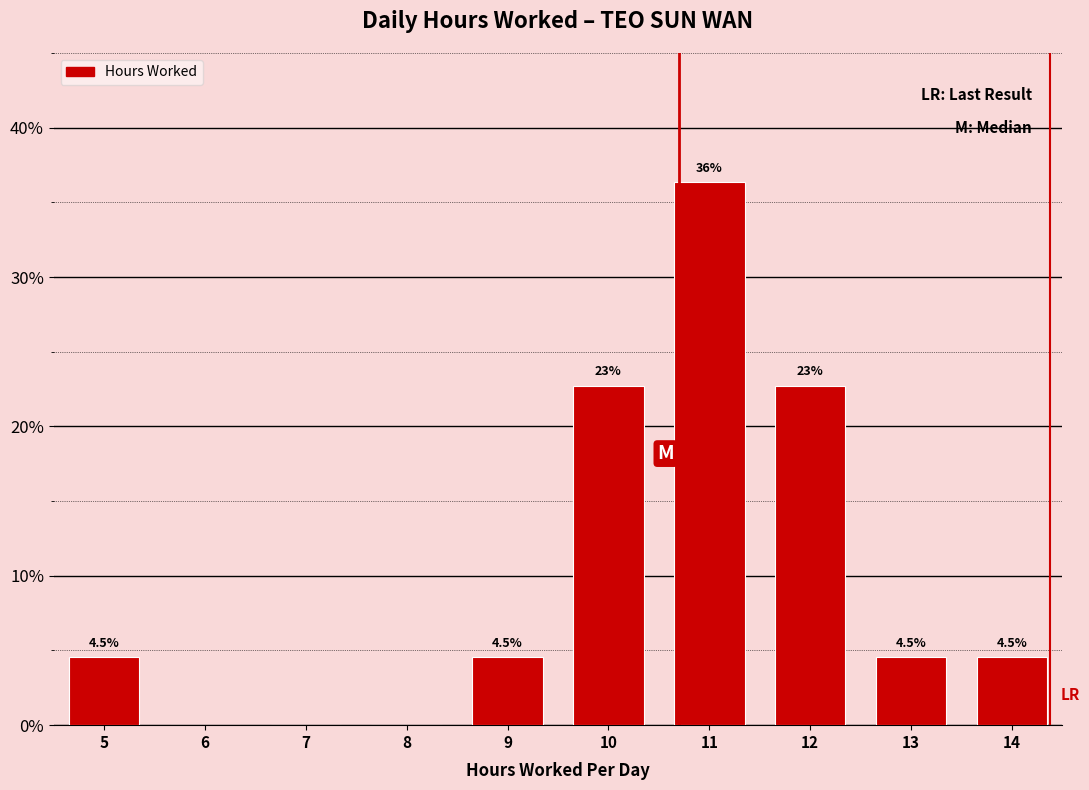

Over which range of the x-axis is the bar tallest?

10.5 to 11.5